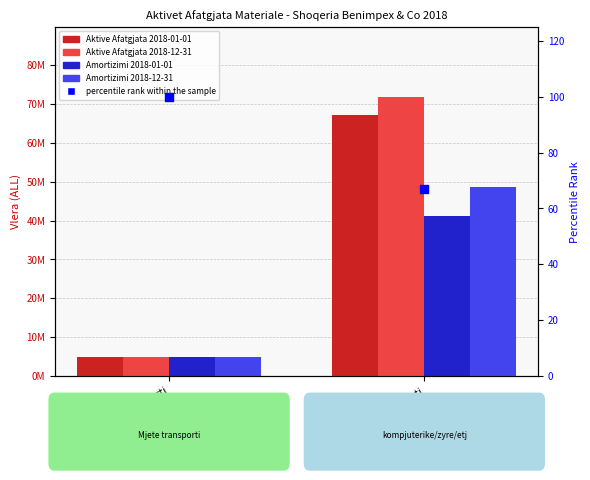

Which series has the widest spread of Y values?

Aktivet Afatgjata (Gjendje 2018-12-31)